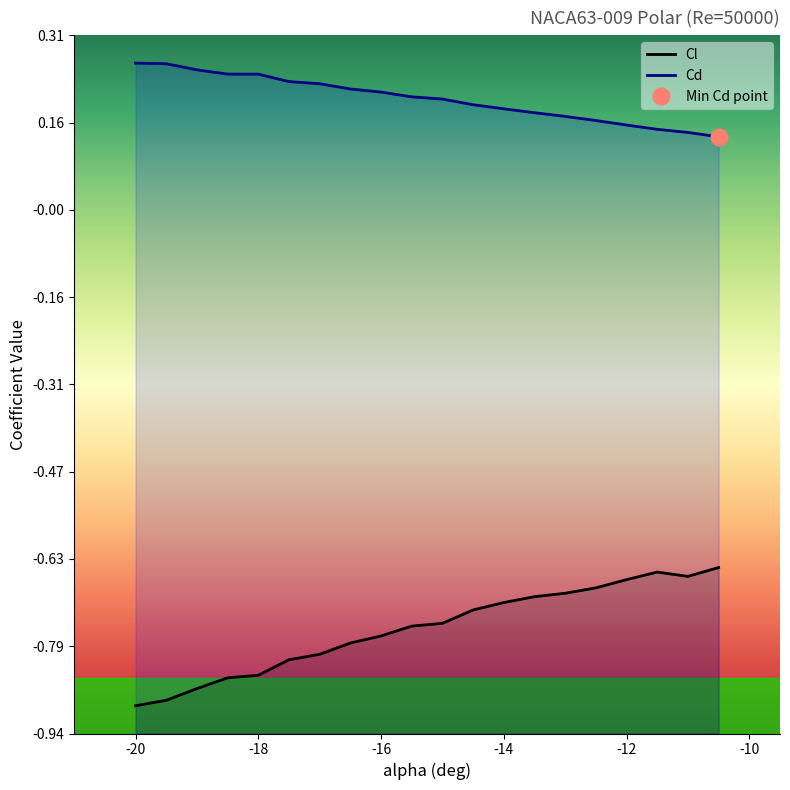

Which category has the lowest value across all series?

-20